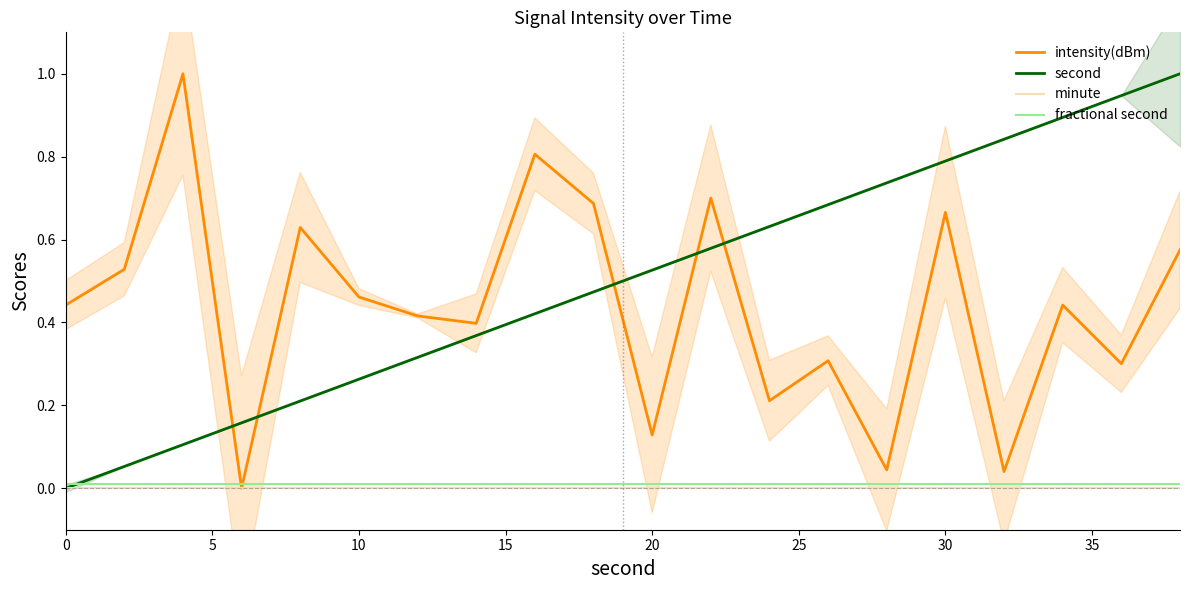

True or false: minute and intensity(dBm) cross at least once.

False